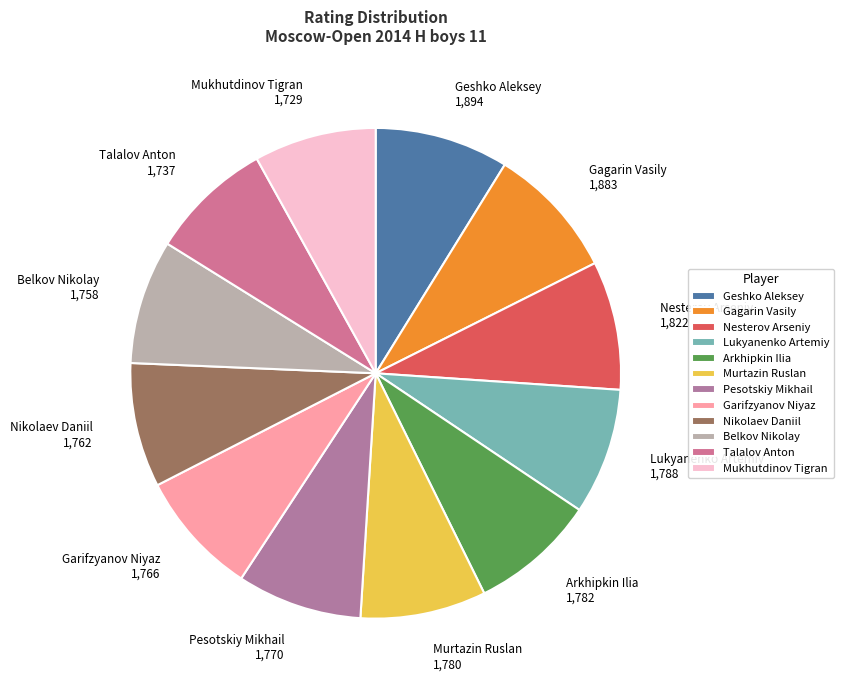

Is it true that Lukyanenko Artemiy is 1% of the pie?

False